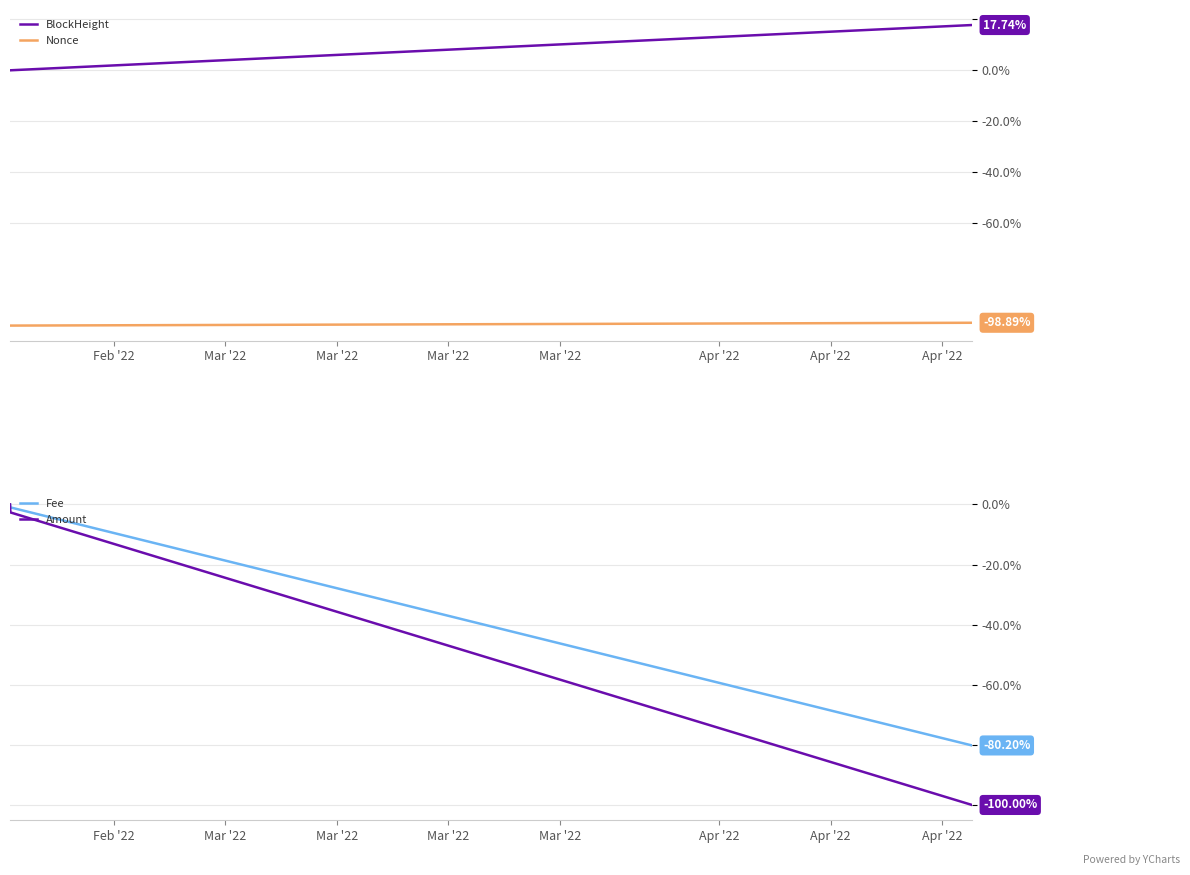

What is the difference between the maximum and second lowest values in the BlockHeight series?

17.7